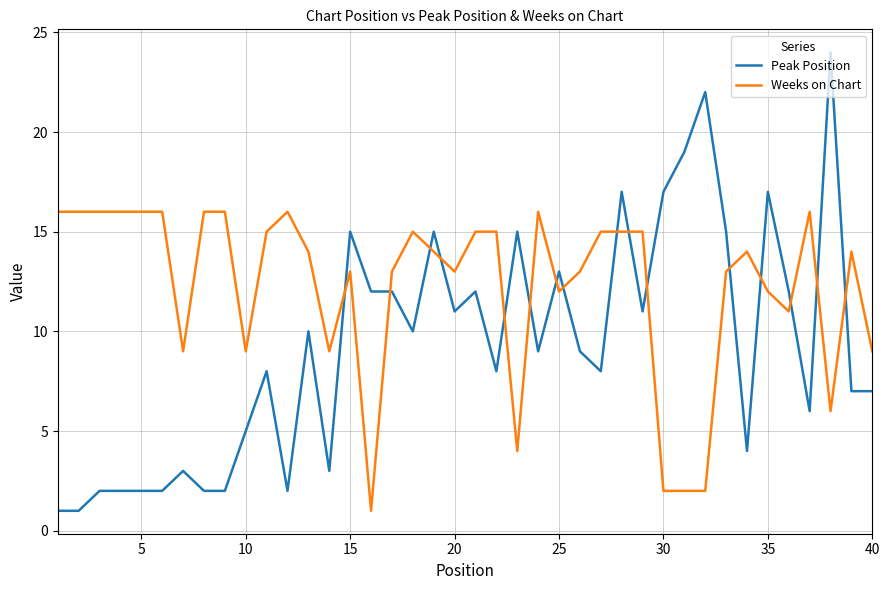

What is the lowest value of the Peak Position series?

1